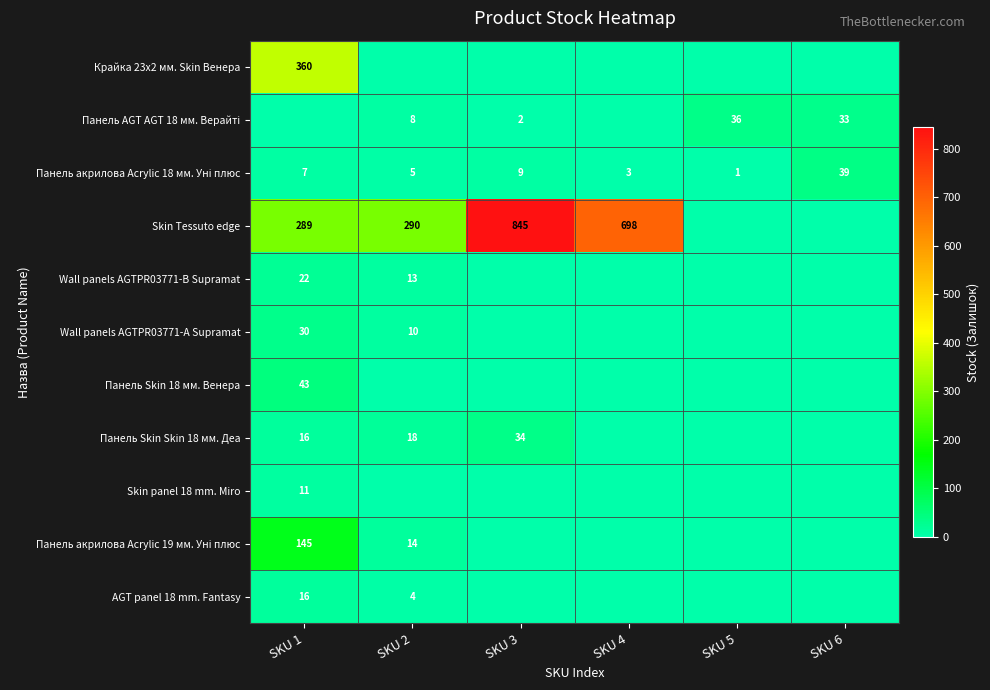

Which category has the highest value in the Панель AGT AGT 18 мм. Верайті series?

SKU 5